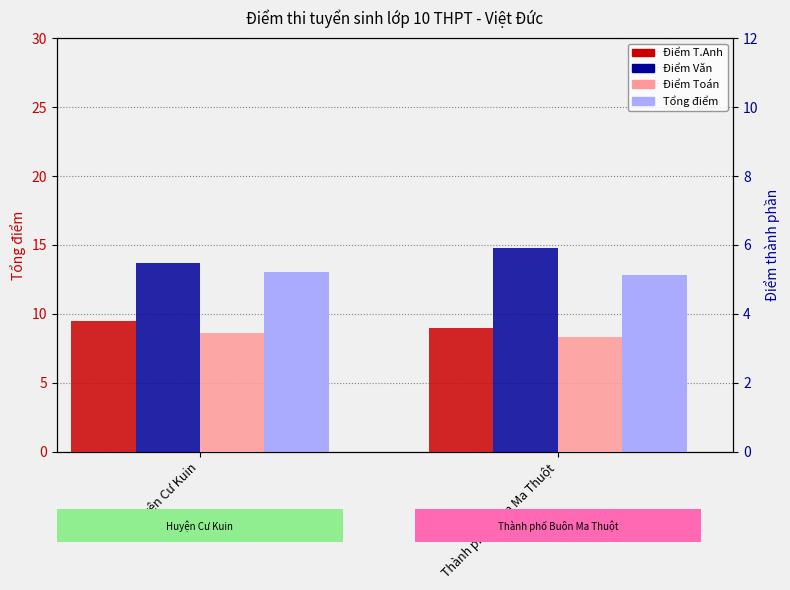

Which series changed the most between Huyện Cư Kuin and Thành phố Buôn Ma Thuột?

Điểm Văn